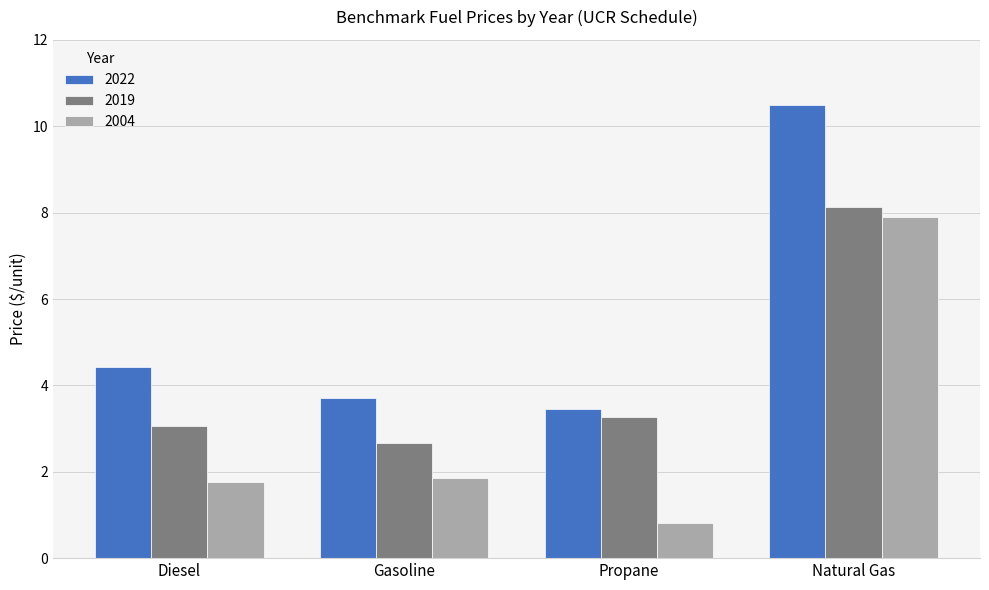

List the series in order of their peak value, lowest first.

2004, 2019, 2022